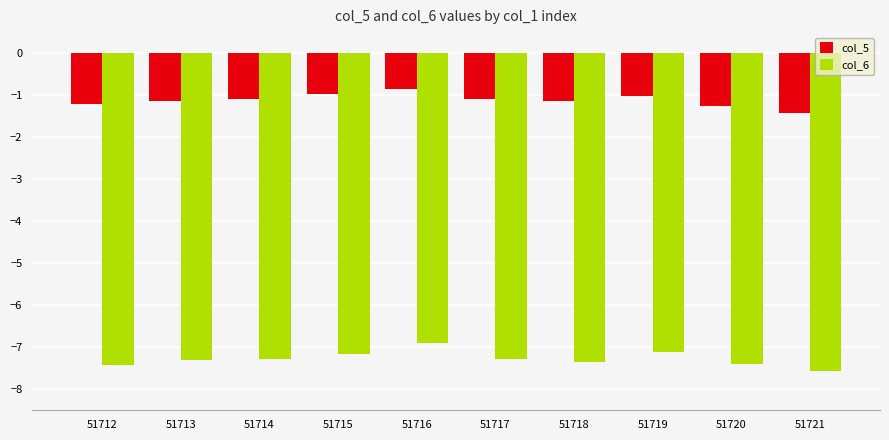

List the series in order of their overall mean, lowest first.

col_6, col_5